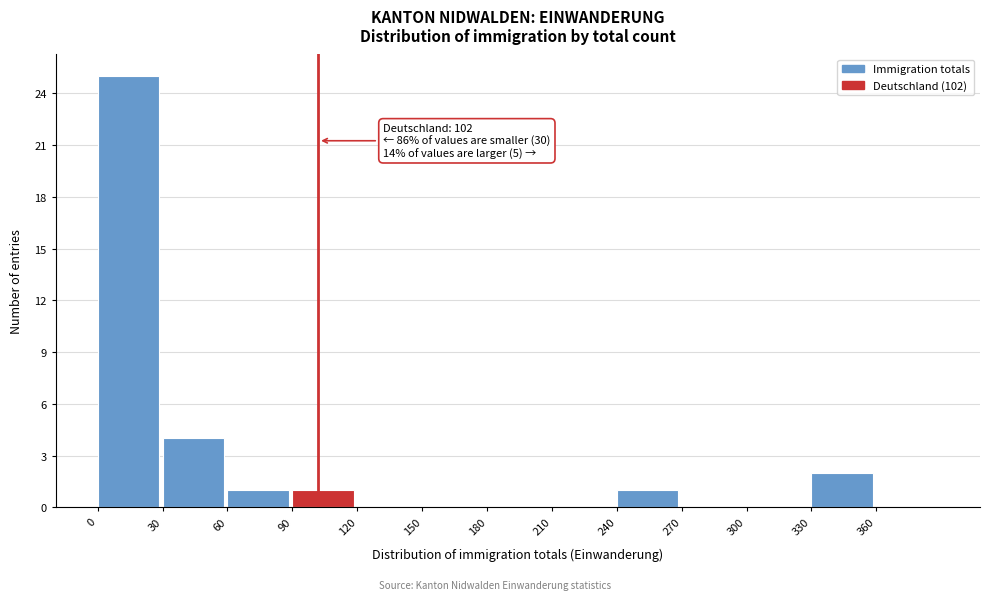

Which range on the x-axis has the tallest bar?

0 to 30